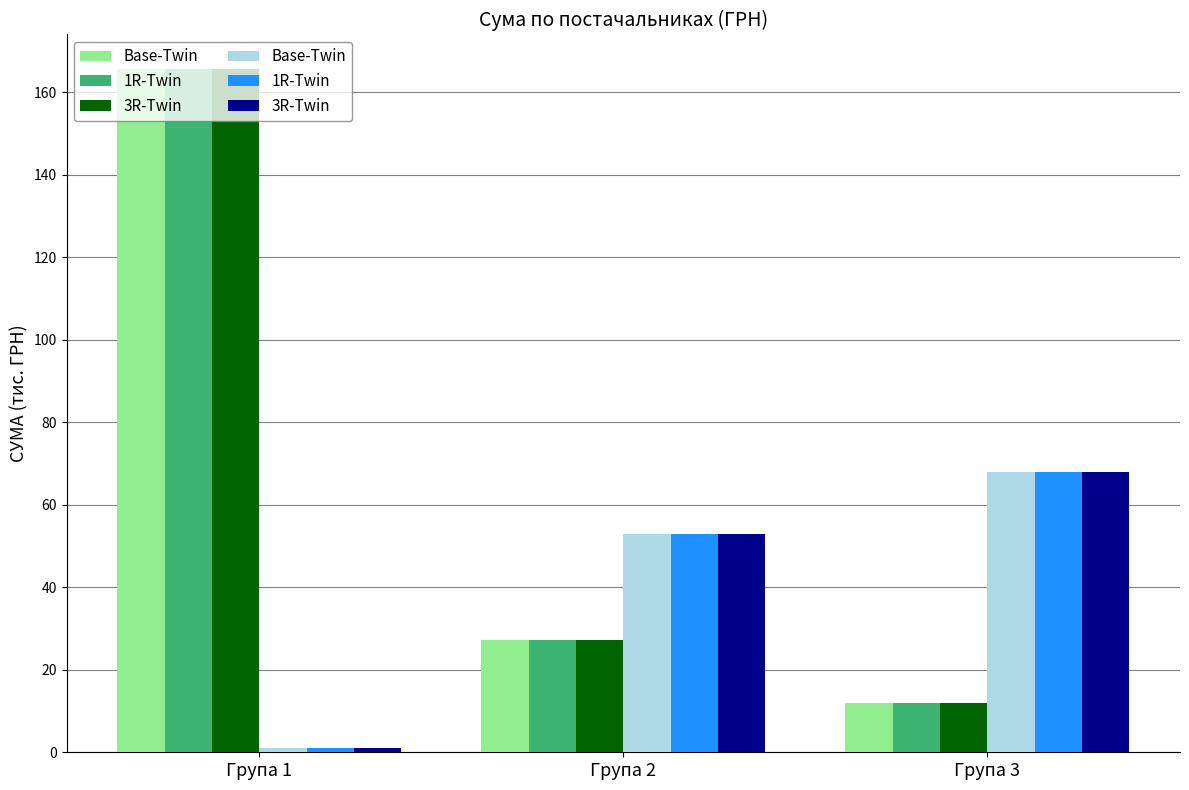

What is the sum of all 1R-Twin values?

121.9